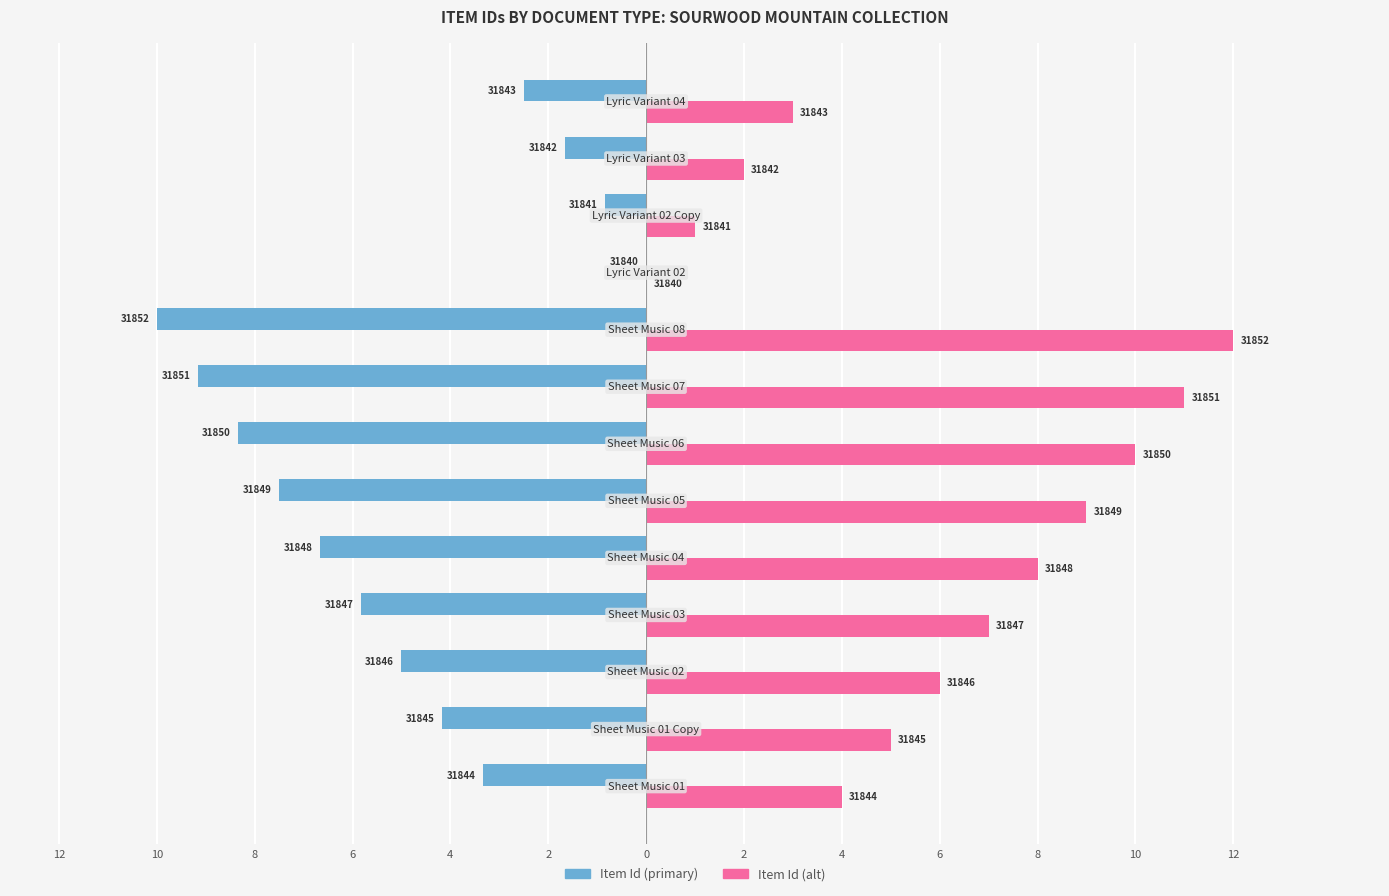

Reading left to right, transcribe all the data shown in this chart.

Item Id (primary): -3.3	-4.2	-5.0	-5.8	-6.7	-7.5	-8.3	-9.2	-10.0	0.0	-0.8	-1.7	-2.5
Item Id (alt): 4.0	5.0	6.0	7.0	8.0	9.0	10.0	11.0	12.0	0.0	1.0	2.0	3.0